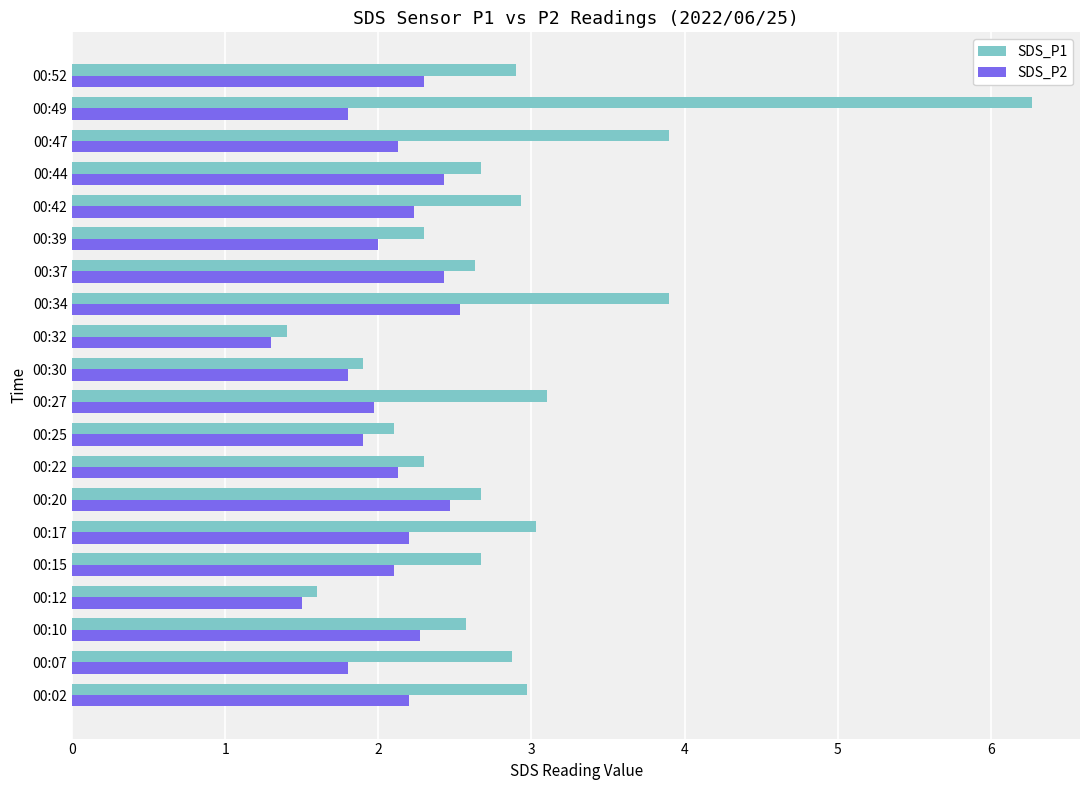

The value of SDS_P2 at 00:32 is 1.7. True or false?

False